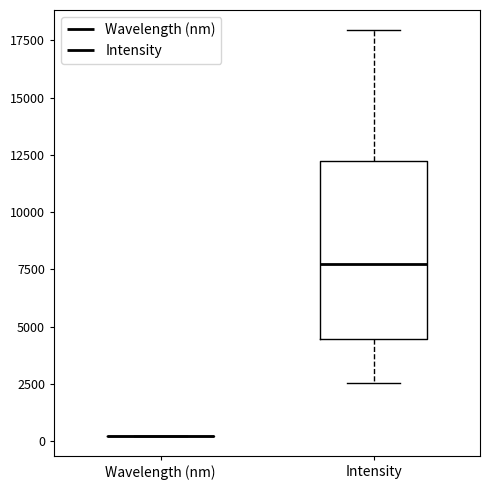

Reading left to right, transcribe this box plot: for each box, give where its median line is, the range the box spans, and where its two whiskers end, as read against the y-axis. The values are not printed on the chart, so give them approximately, as read against the axis.

Wavelength (nm): box collapsed to a line at 0, whiskers 0 to 0
Intensity: median 7500, box 4500 to 12000, whiskers 2500 to 18000